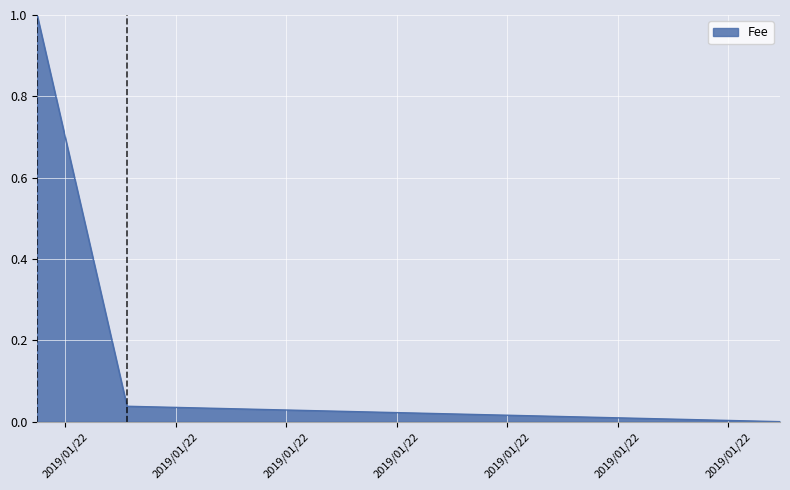

What is the difference between the maximum and second lowest values?

1.0